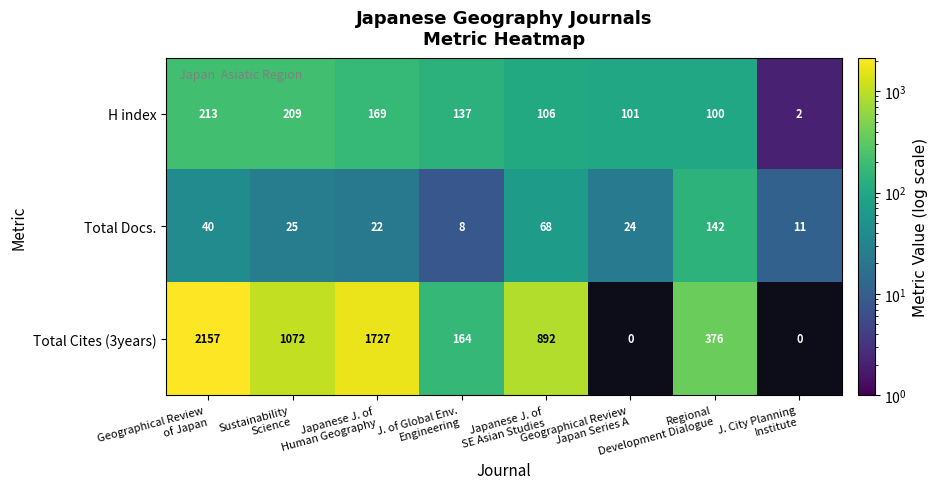

Which series has the widest spread of values?

Total Cites (3years)